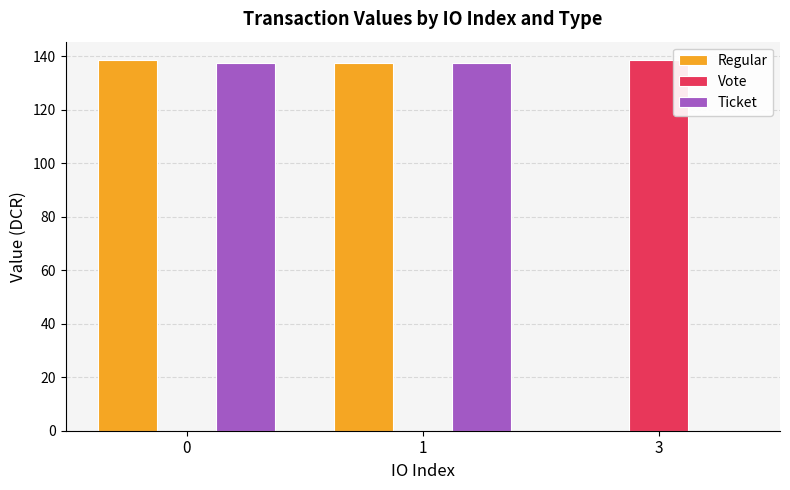

Is the value of Regular at 0 greater than the value of Ticket at 3?

Yes